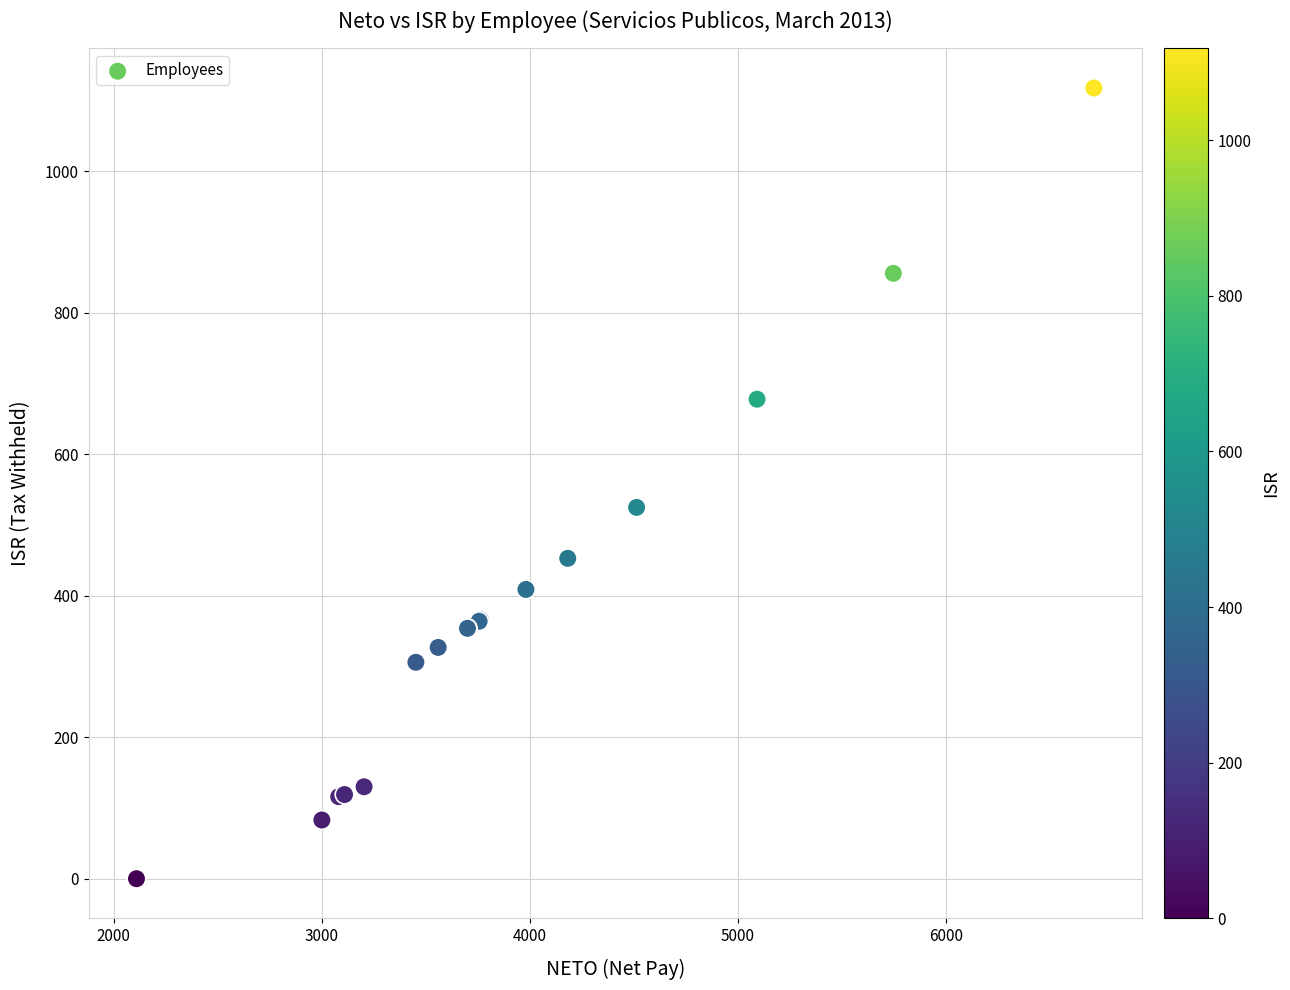

What Y value in the scatter plot is closest to 559?

525